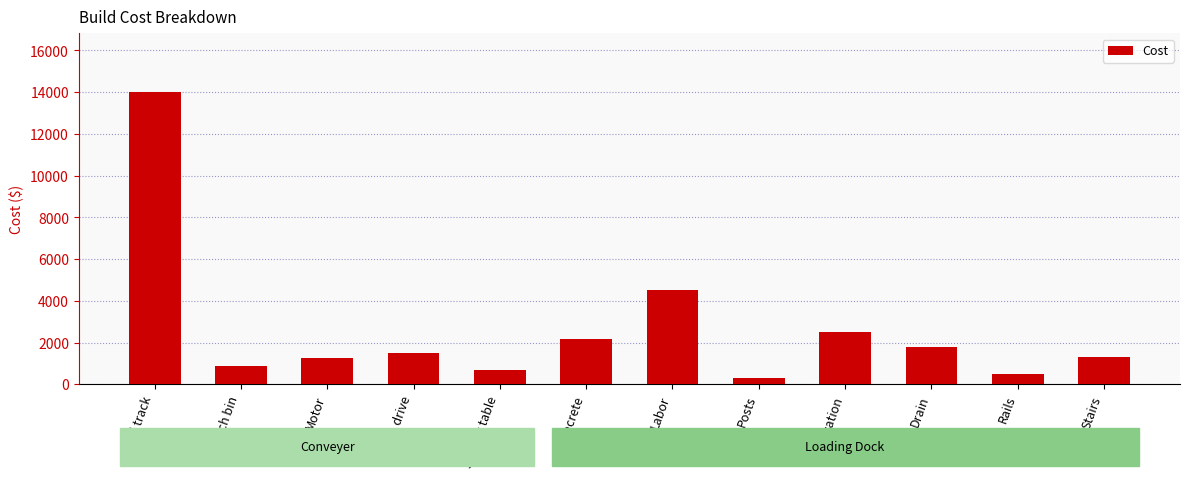

Approximately how many times larger is the value at 350' track compared to Motor?

11.2